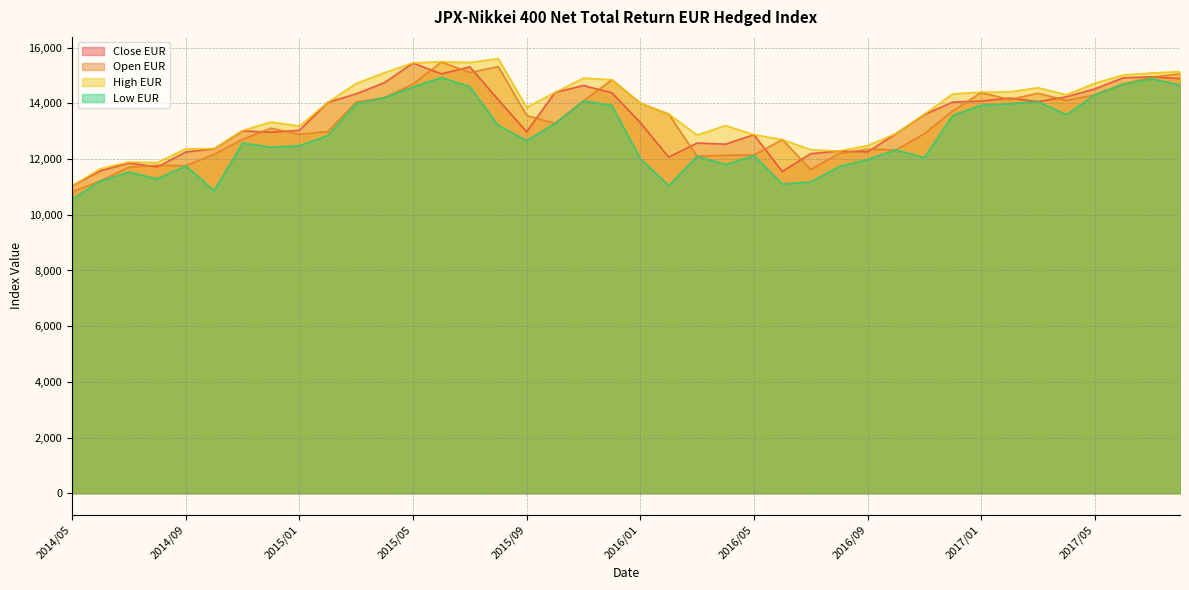

List the series in order of their peak value, highest first.

High EUR, Open EUR, Close EUR, Low EUR